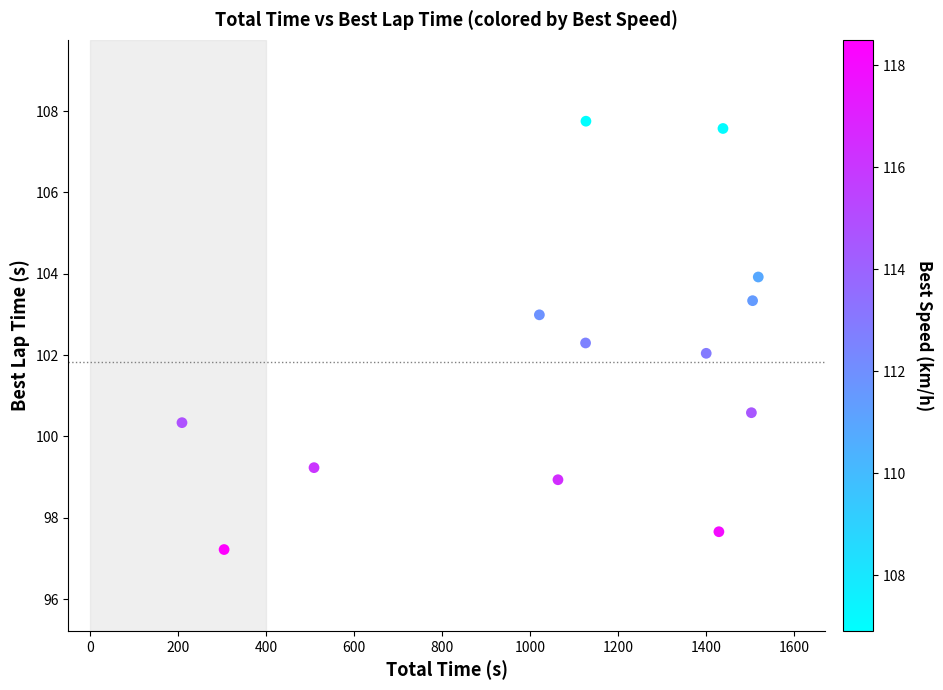

What is the range of X values (max minus min)?

1310.8